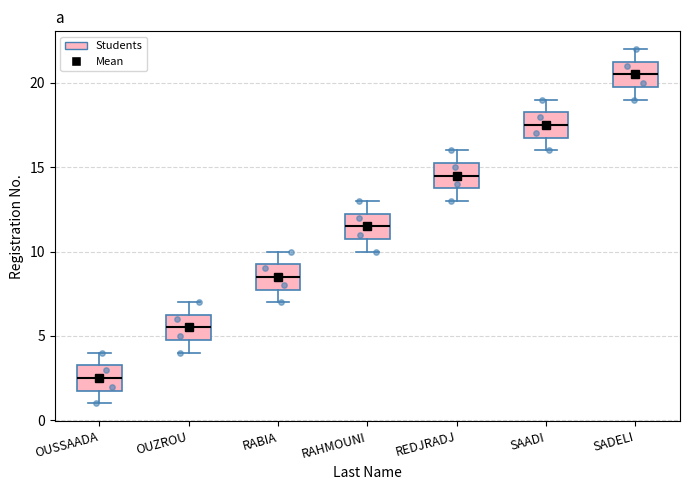

Reading left to right, read every box against the y-axis: the position of its median line, the range the box covers, and the ends of its whiskers. The values are not printed on the chart, so give them approximately, as read against the axis.

OUSSAADA: median 2.5, box 2.0 to 3.5, whiskers 1.0 to 4.0
OUZROU: median 5.5, box 5.0 to 6.5, whiskers 4.0 to 7.0
RABIA: median 8.5, box 8.0 to 9.5, whiskers 7.0 to 10.0
RAHMOUNI: median 11.5, box 11.0 to 12.5, whiskers 10.0 to 13.0
REDJRADJ: median 14.5, box 14.0 to 15.5, whiskers 13.0 to 16.0
SAADI: median 17.5, box 17.0 to 18.5, whiskers 16.0 to 19.0
SADELI: median 20.5, box 20.0 to 21.5, whiskers 19.0 to 22.0